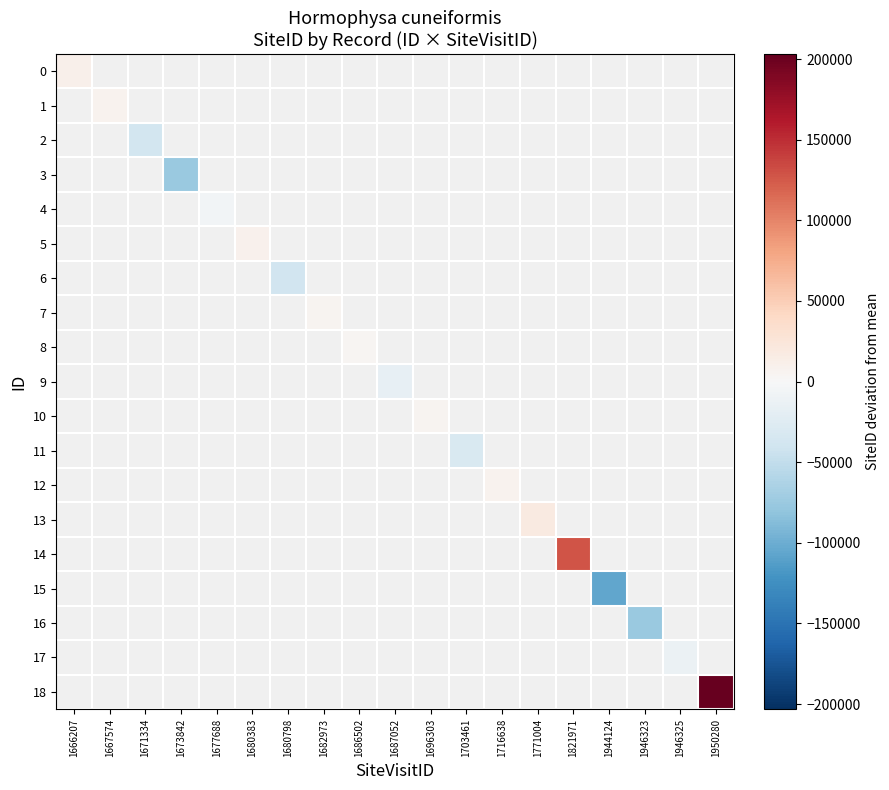

At how many categories does at least one series exceed -70586?

16